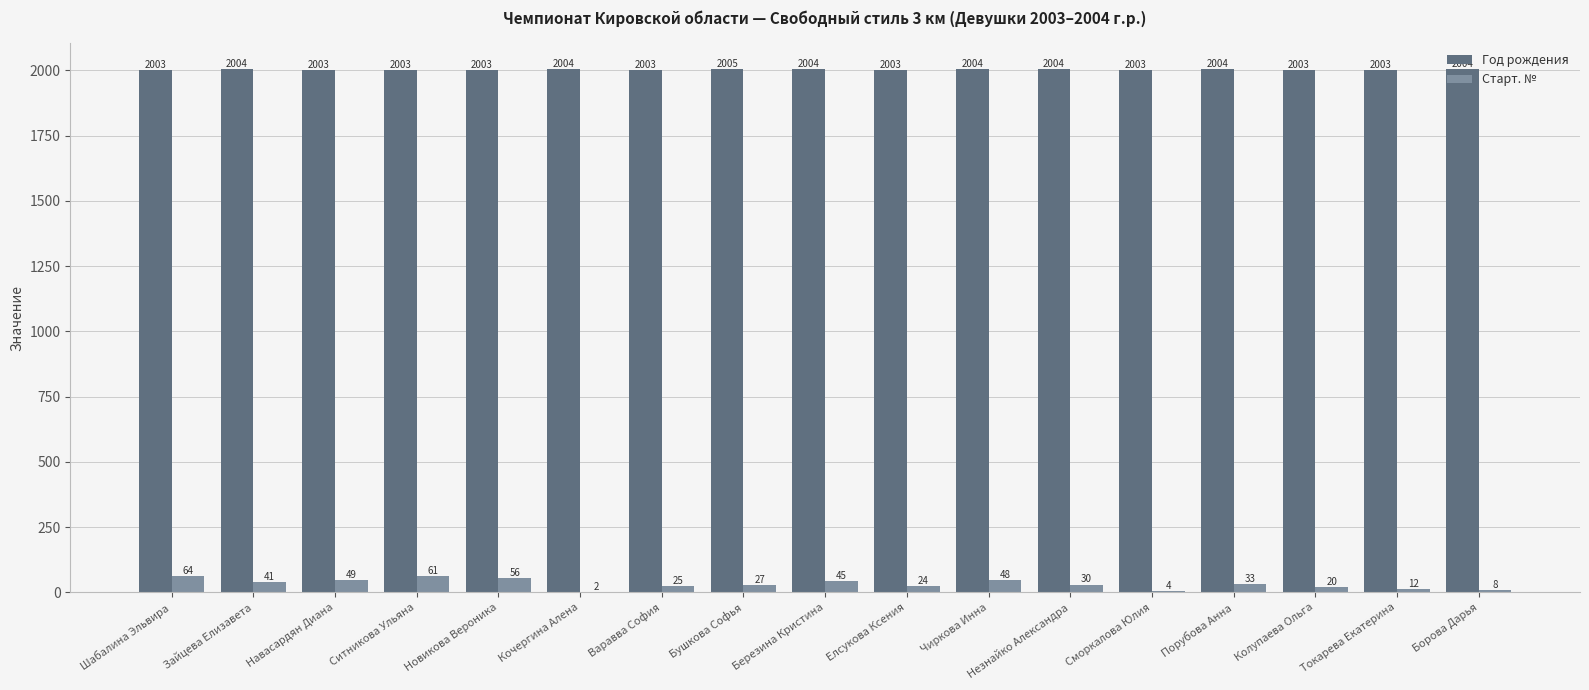

Is it true that Год рождения equals 528 at Варавва София?

False